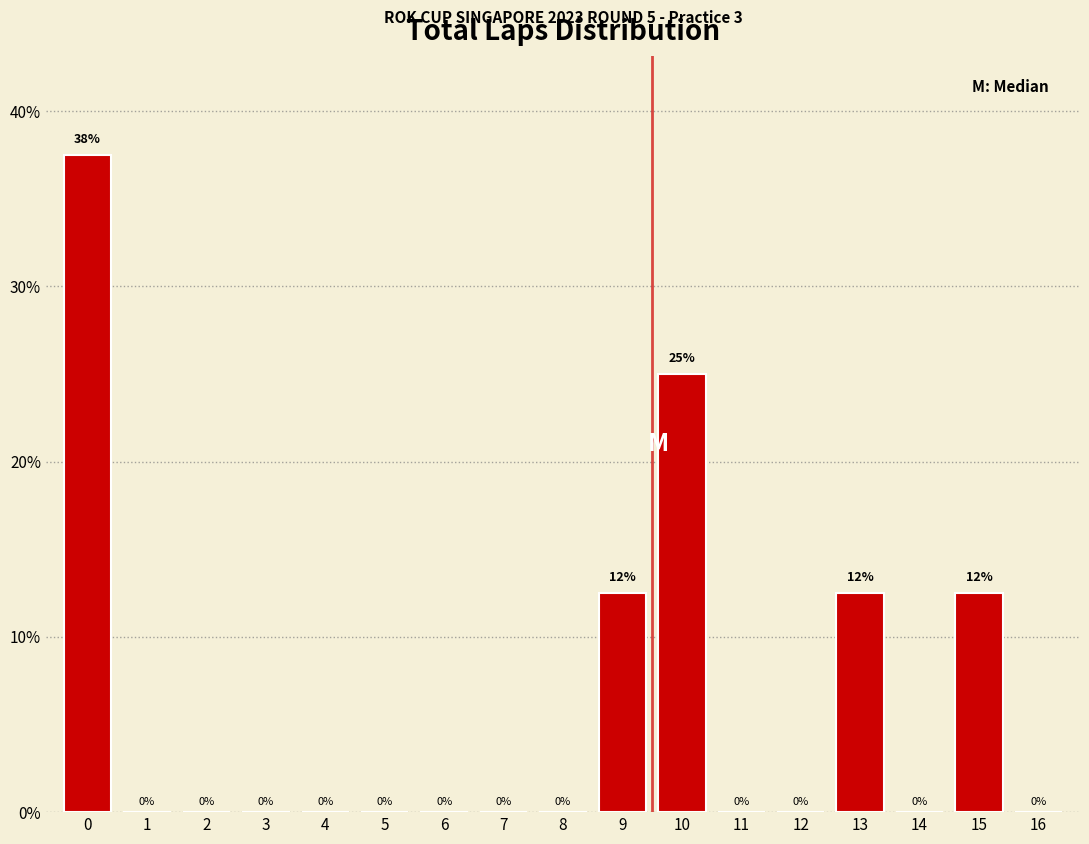

Read the value at 13.

12.5